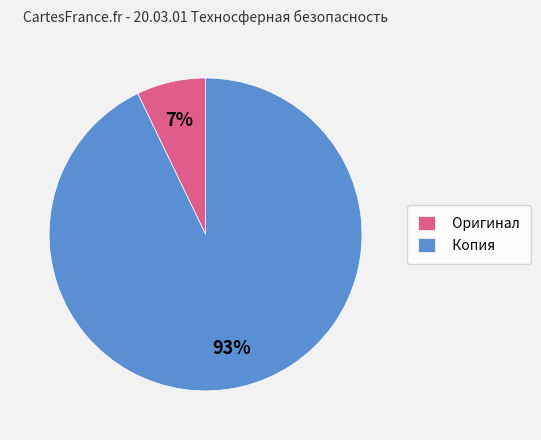

The Оригинал slice represents 7% of the pie. True or false?

True